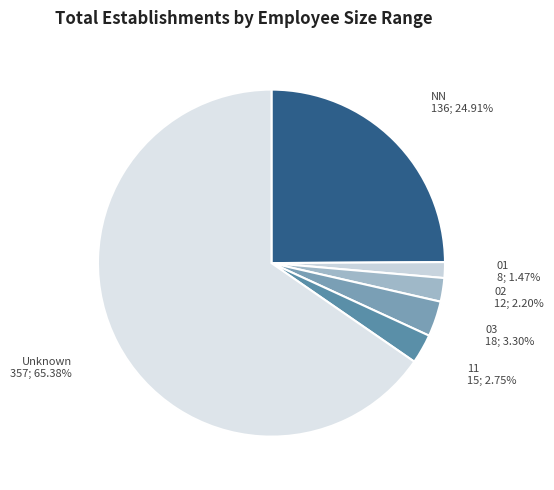

How many segments does this pie chart have?

6